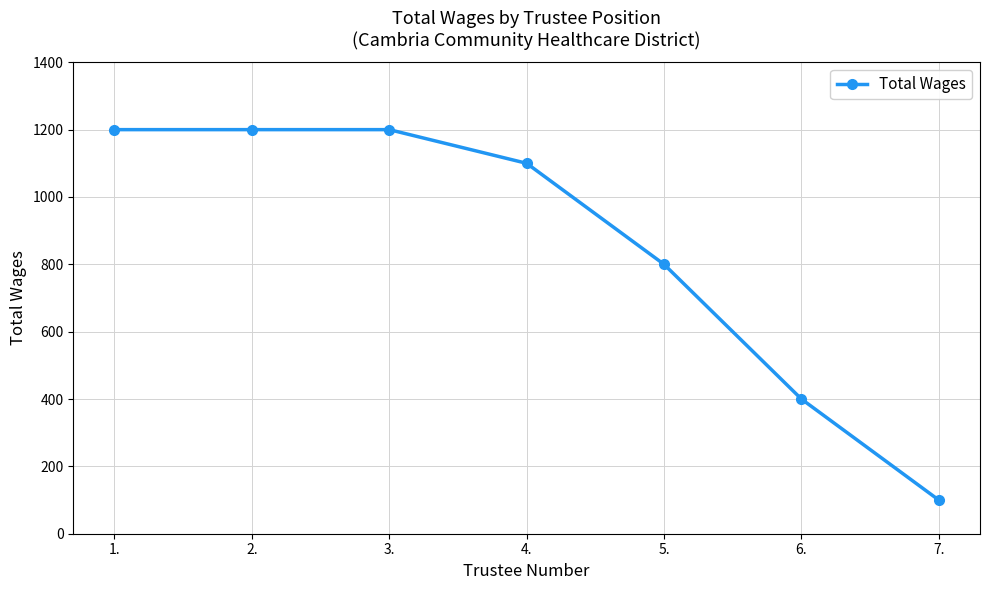

What is the sum of all values?

6000